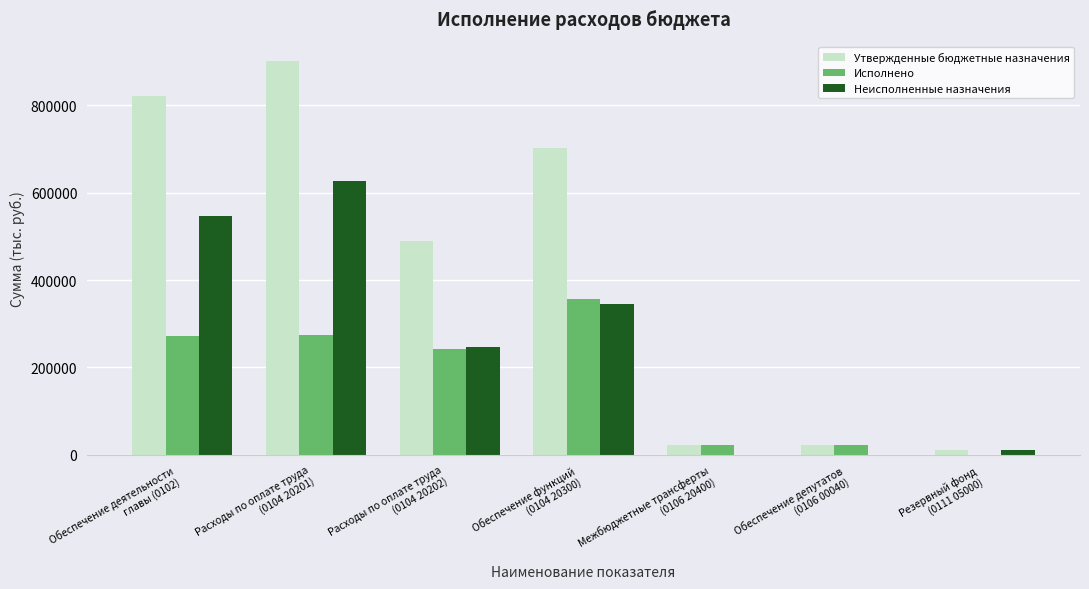

Count the number of categories in the chart.

7